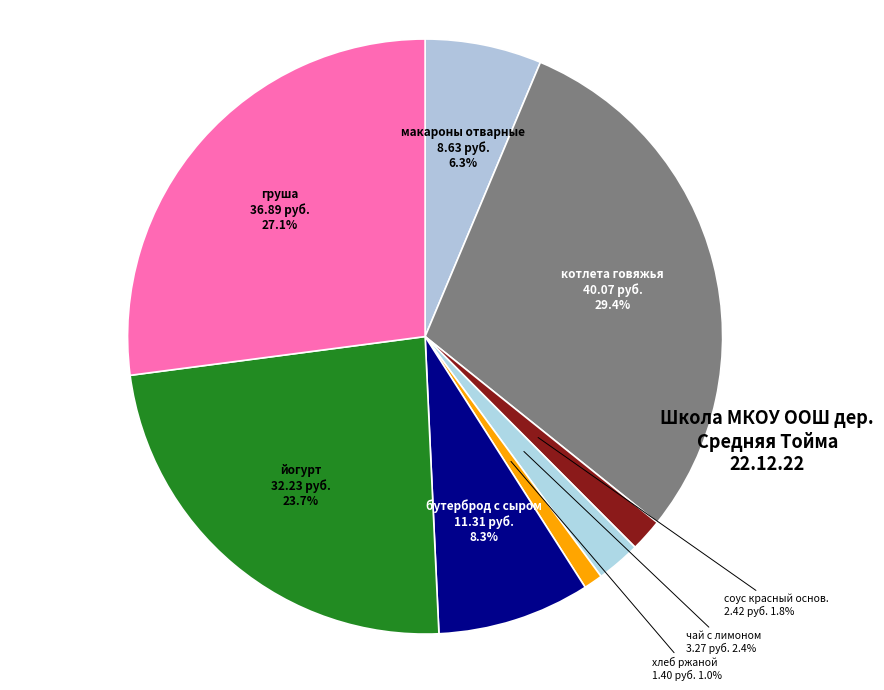

Is it true that бутерброд с сыром is 1% of the pie?

False